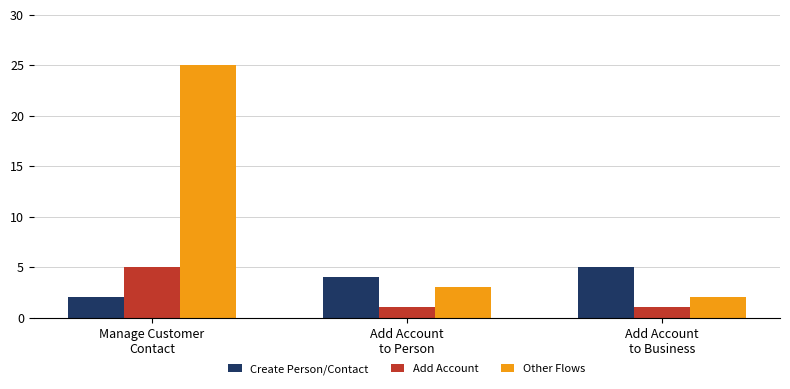

Which label corresponds to the largest value in the chart?

Manage Customer
Contact